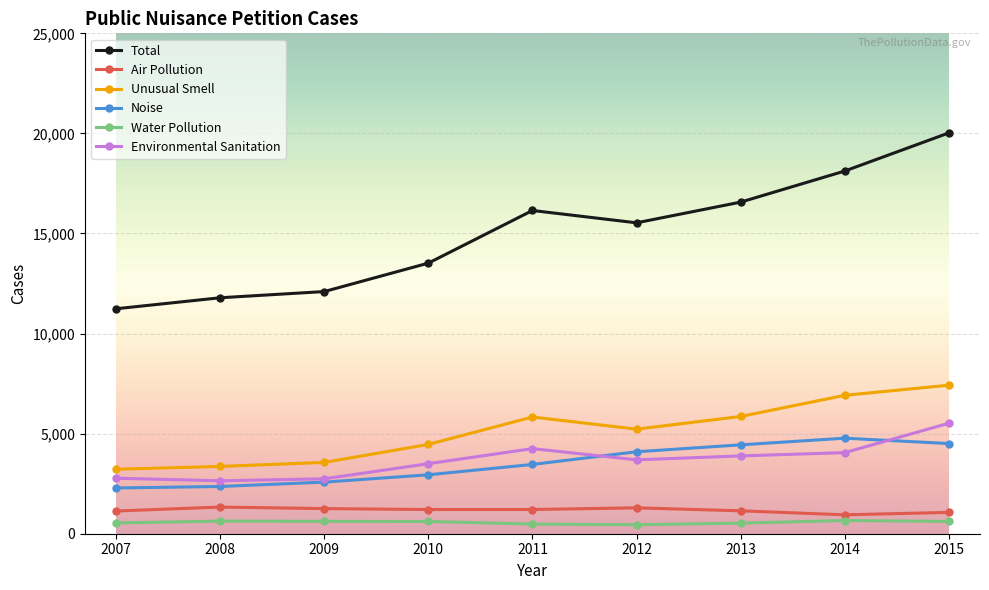

The value of Water Pollution at 2012 is 449. True or false?

True